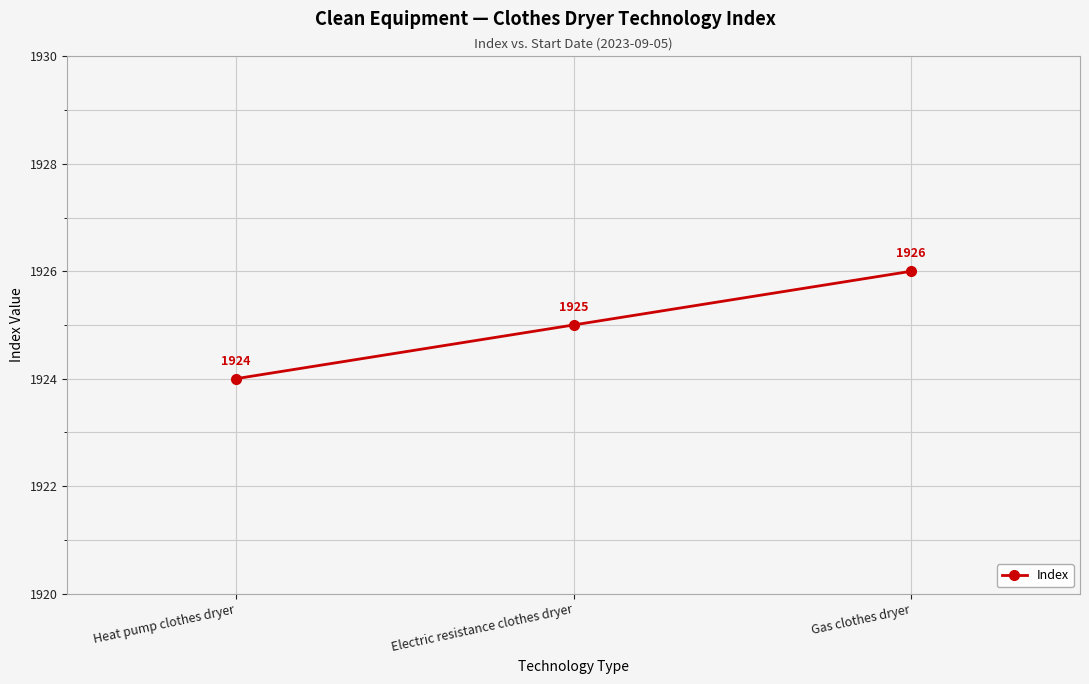

Is it true that the value at Electric resistance clothes dryer is 2529?

False